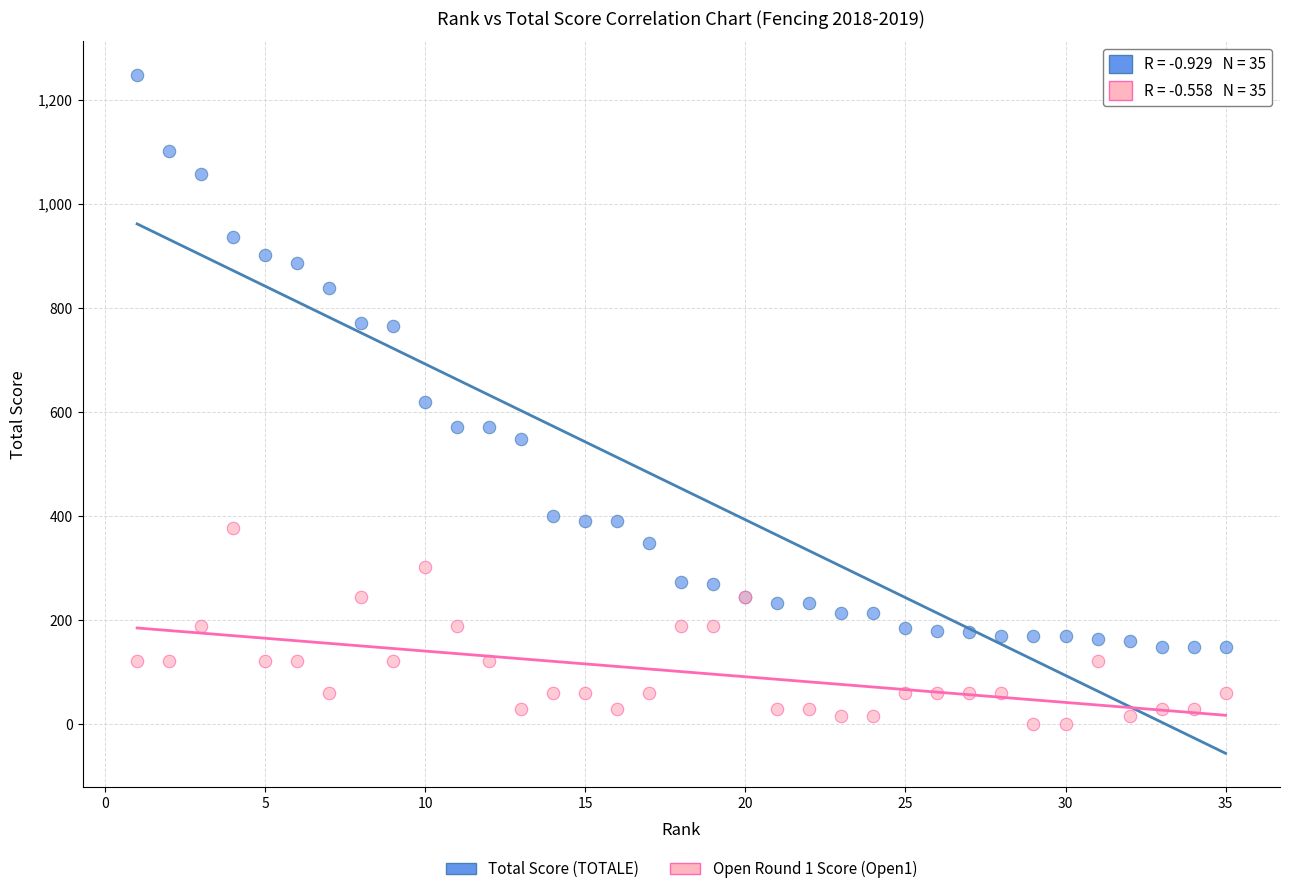

Which series reaches the minimum Y coordinate?

Open Round 1 Score (Open1)